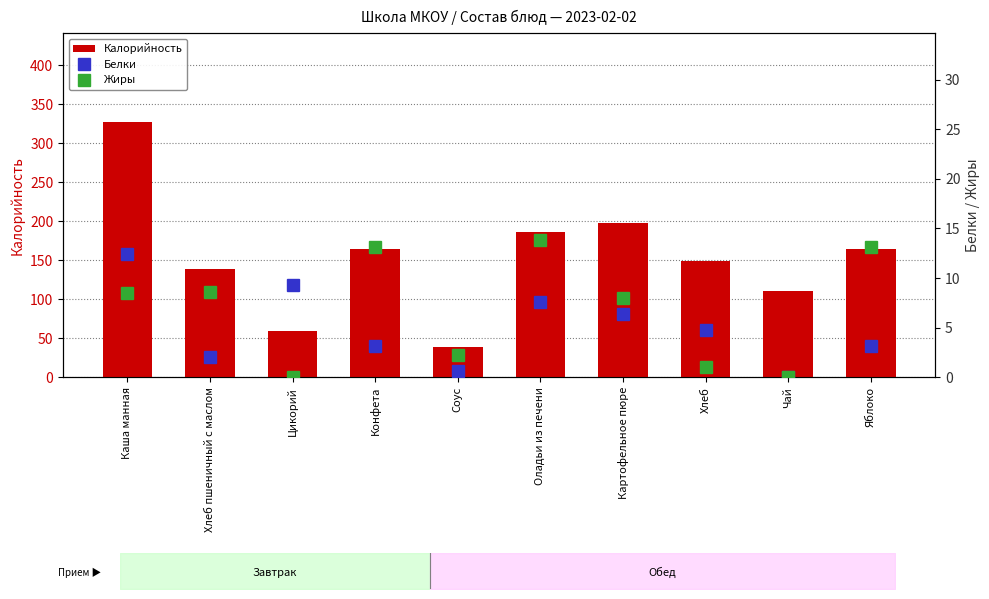

Reading right to left, list all the values displayed in this chart.

Калорийность: 164.9	110.0	149.3	197.8	185.8	38.6	164.9	58.8	139.1	326.7
Белки: 3.2	0.1	4.8	6.4	7.5	0.6	3.2	9.3	2.0	12.4
Жиры: 13.1	0.0	1.1	8.0	13.9	2.2	13.1	0.1	8.6	8.5